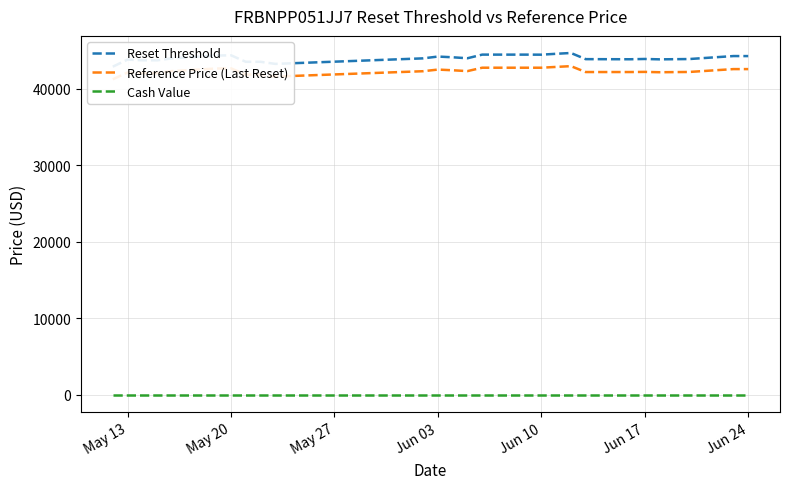

True or false: Cash Value and Reset Threshold cross at least once.

False